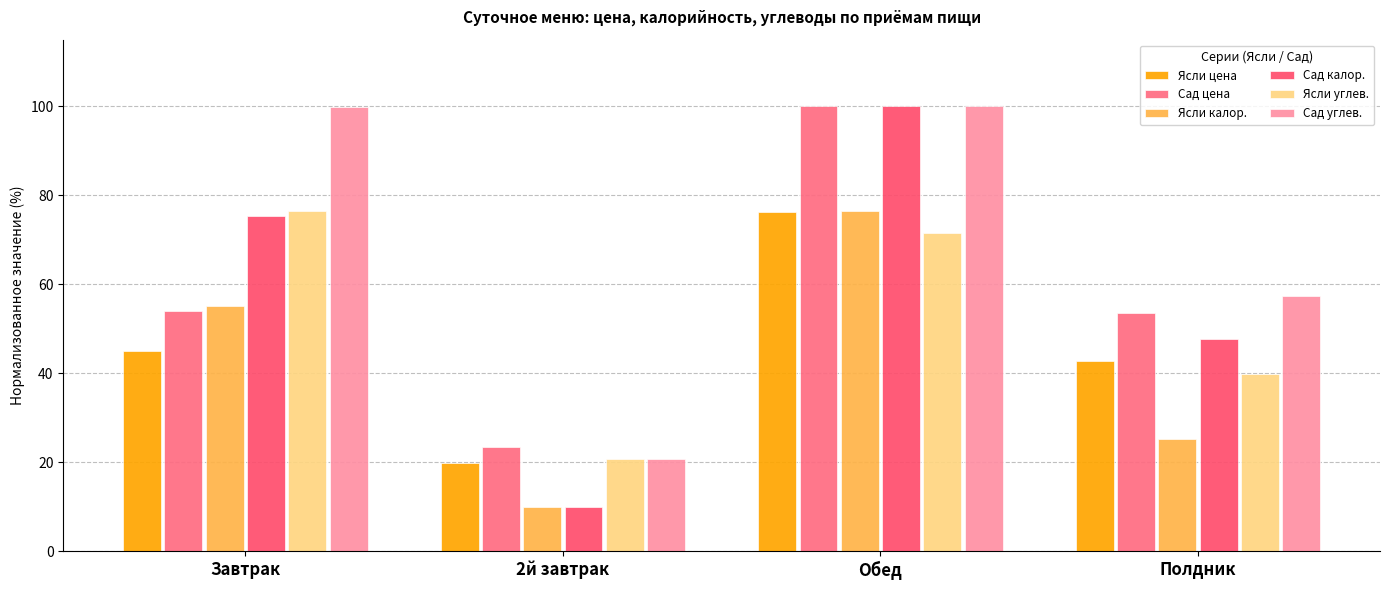

Rank the categories by Ясли углев. value from highest to lowest.

Завтрак, Обед, Полдник, 2й завтрак